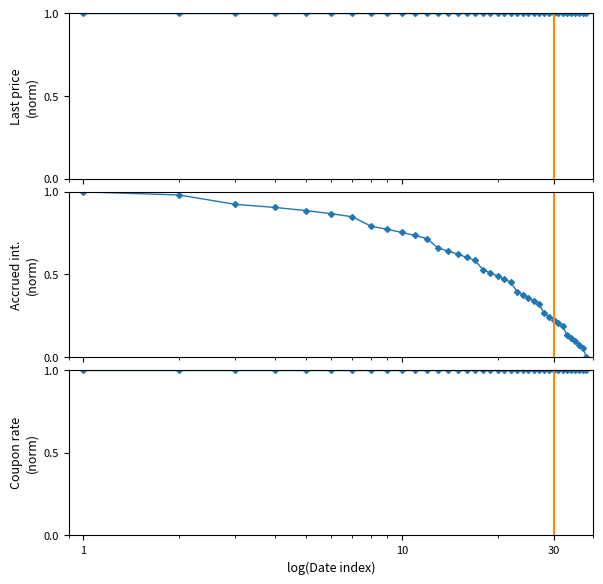

Rank the series by their maximum value, from lowest to highest.

Last price, Accrued interest, Coupon rate (%)